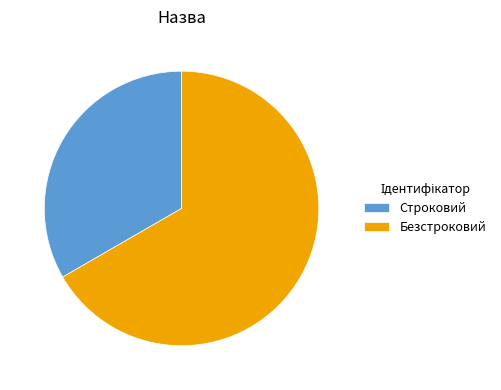

Is there any slice that represents more than half of the pie?

Yes